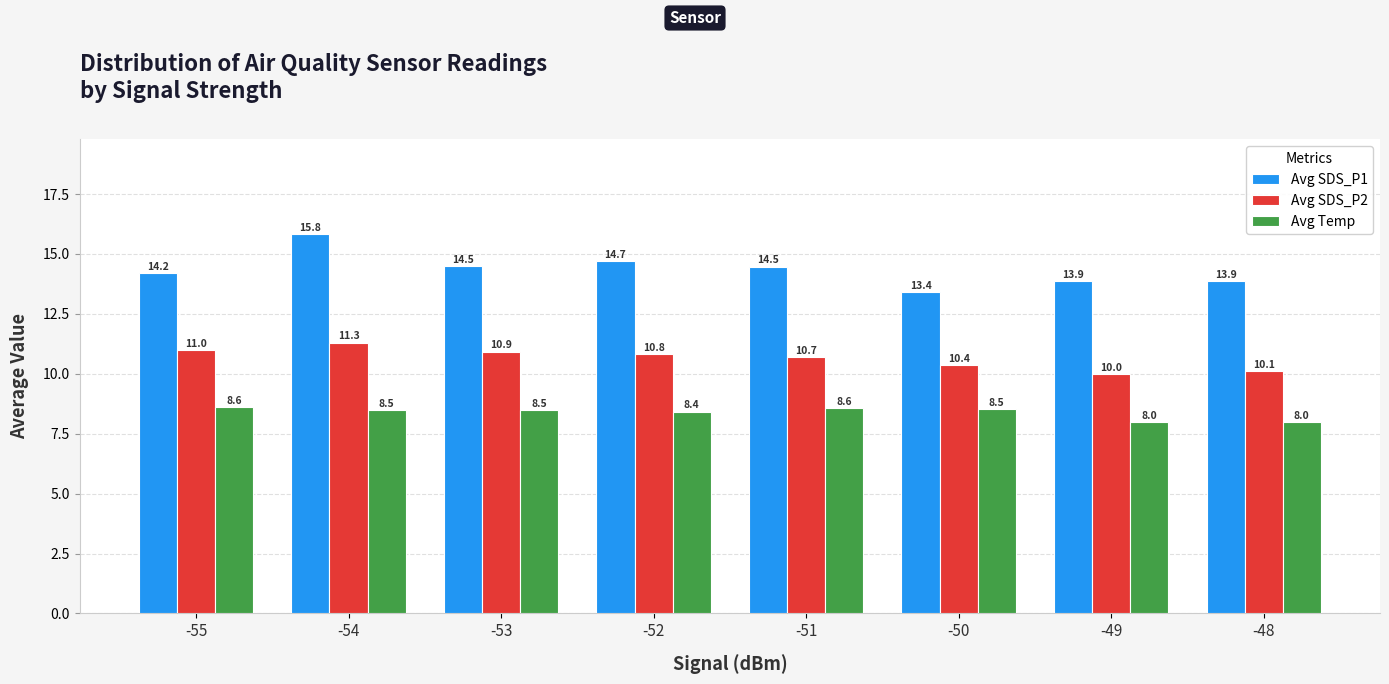

Rank the categories by Avg SDS_P2 value from lowest to highest.

-49, -48, -50, -51, -52, -53, -55, -54